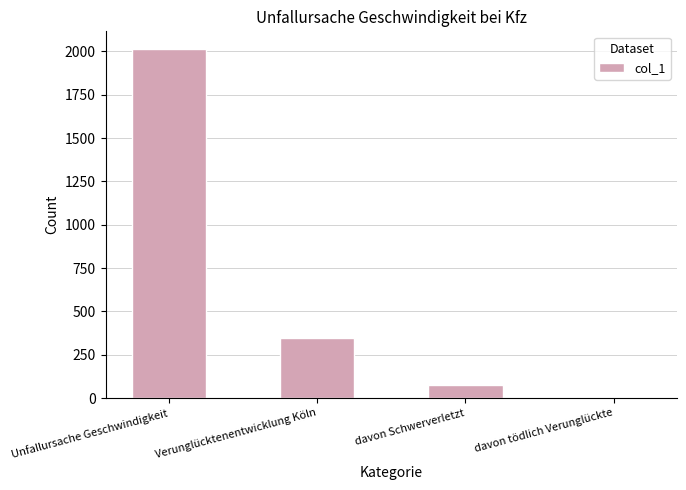

Which has a higher value, davon Schwerverletzt or Unfallursache Geschwindigkeit?

Unfallursache Geschwindigkeit